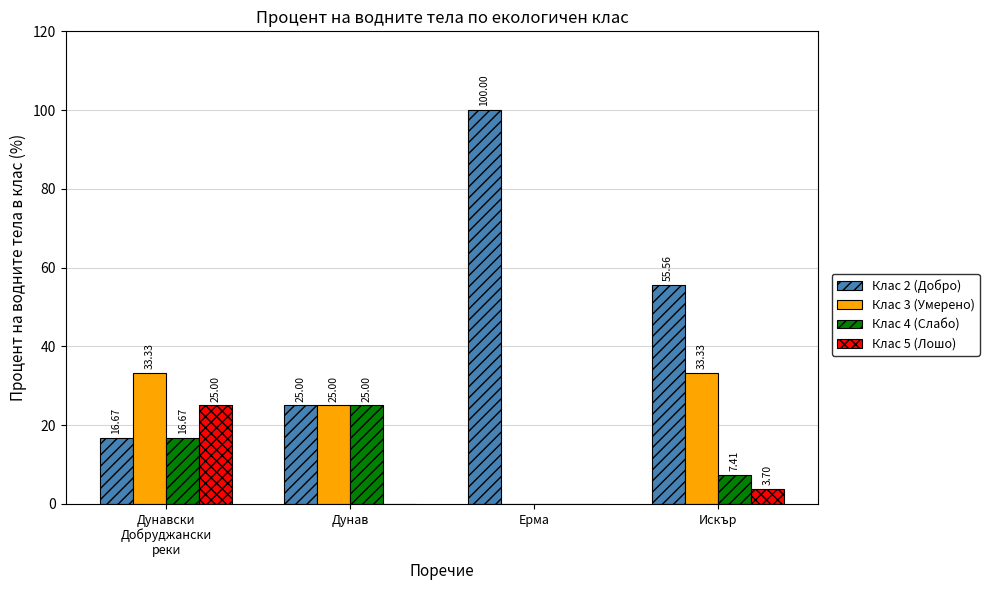

How many groups of bars are there?

4